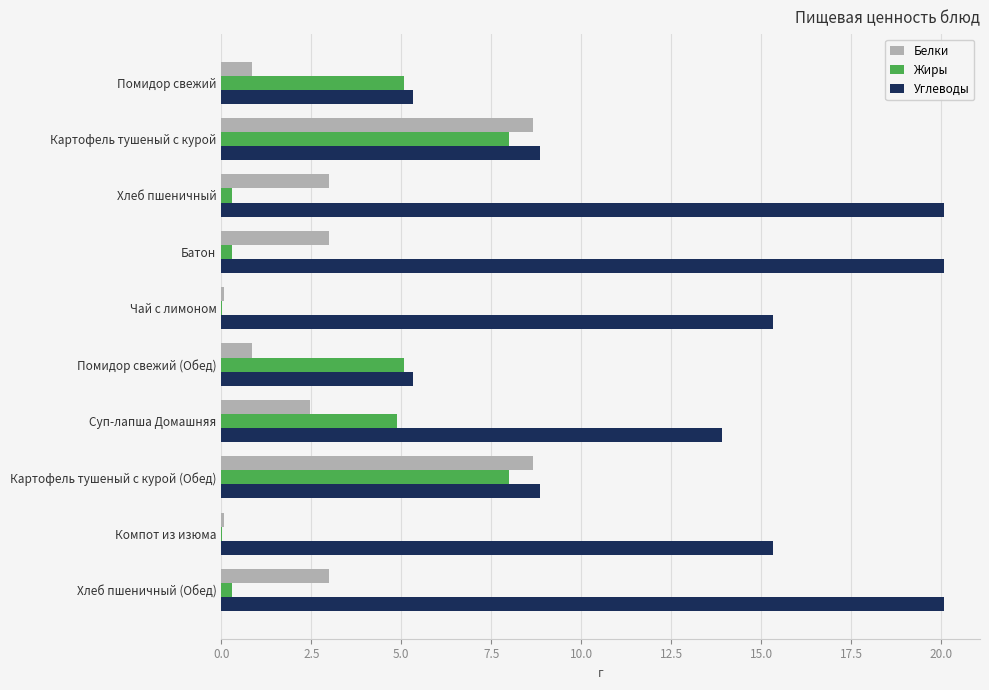

Is it true that Углеводы equals 15.3 at Чай с лимоном?

True